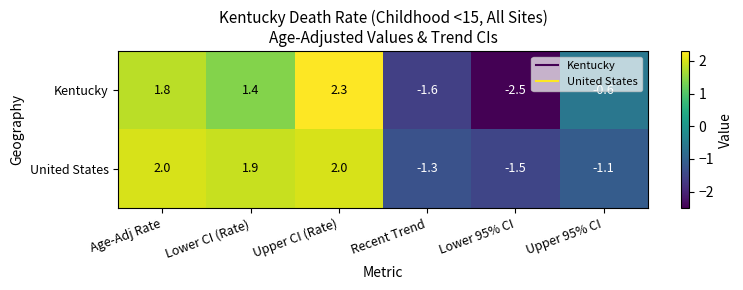

Between Lower CI (Rate) and Recent Trend, which series saw the biggest shift?

United States